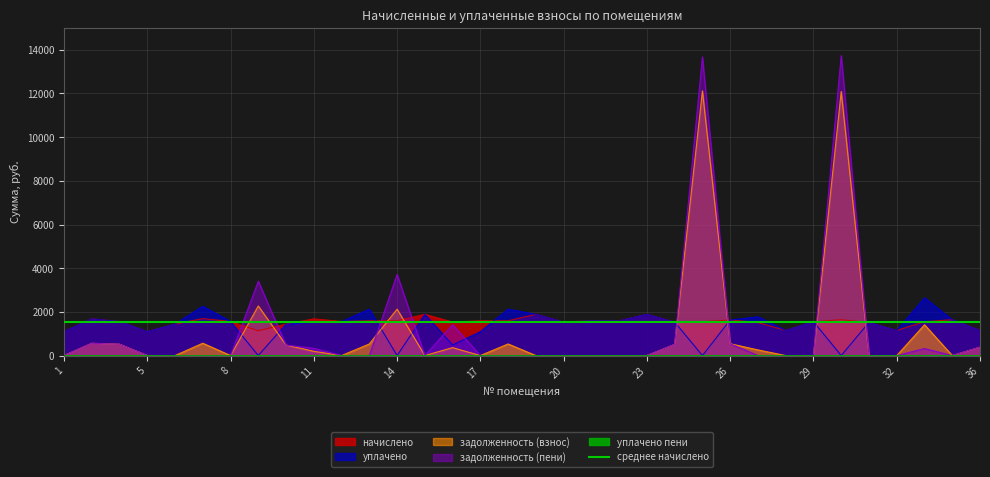

What is the sum of all уплачено пени values?

4.4